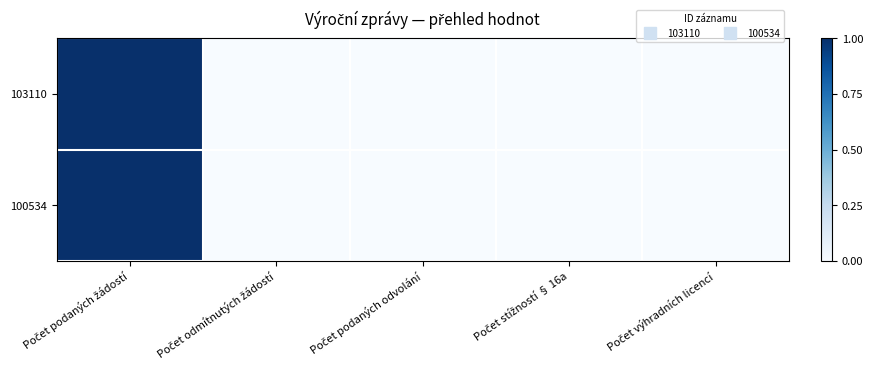

Reading left to right, list all the values displayed in this chart.

103110: Počet podaných žádostí=1	Počet odmítnutých žádostí=0	Počet podaných odvolání=0	Počet stížností § 16a=0	Počet výhradních licencí=0
100534: Počet podaných žádostí=1	Počet odmítnutých žádostí=0	Počet podaných odvolání=0	Počet stížností § 16a=0	Počet výhradních licencí=0